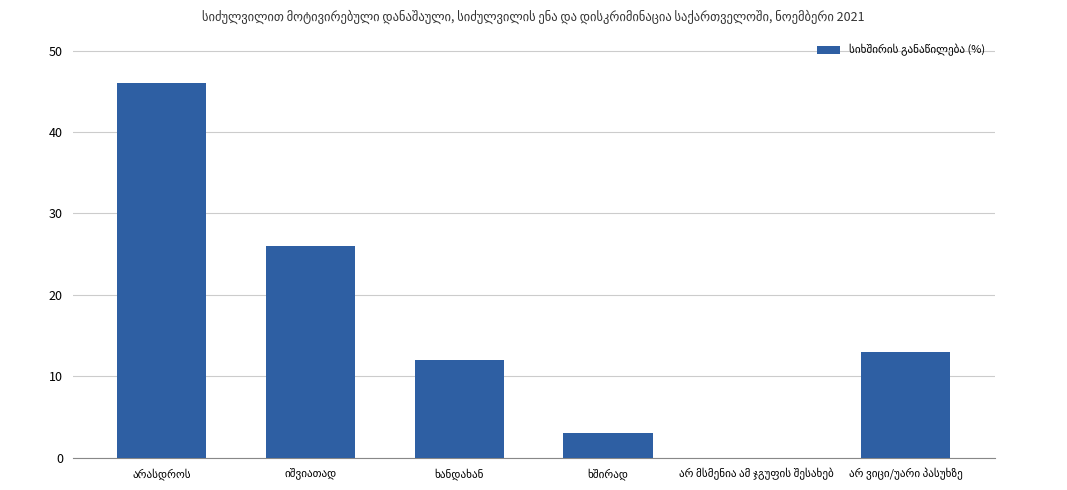

What is the greatest value displayed?

46